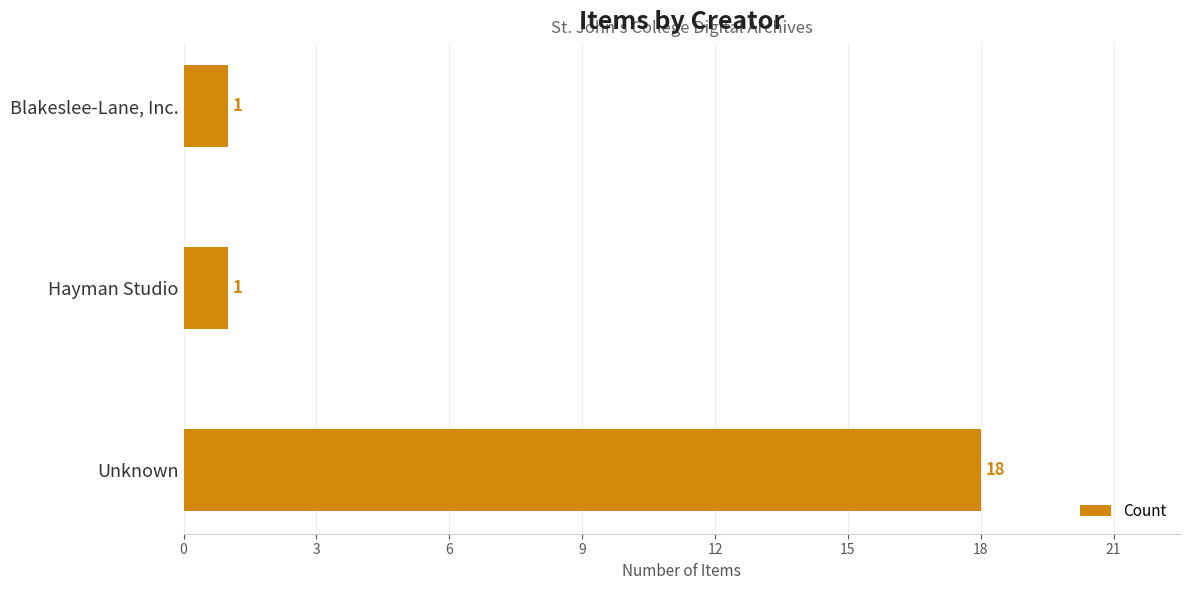

At which category does the chart reach its peak across all series?

Unknown